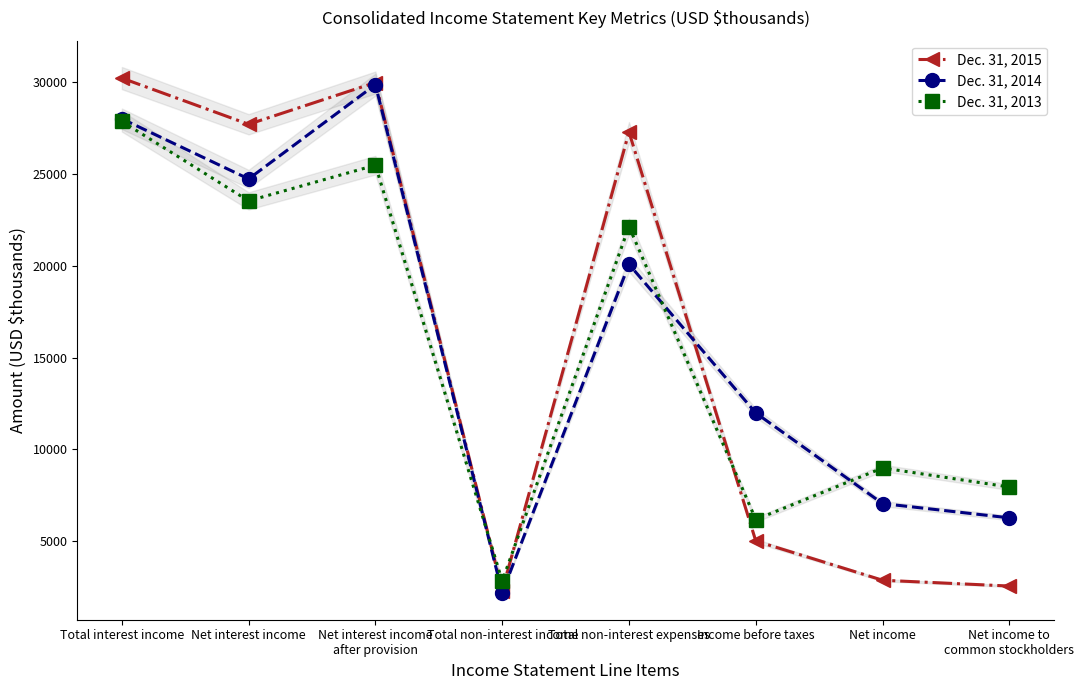

Rank the categories by Dec. 31, 2014 value from lowest to highest.

Total non-interest income, Net income to
common stockholders, Net income, Income before taxes, Total non-interest expenses, Net interest income, Total interest income, Net interest income
after provision